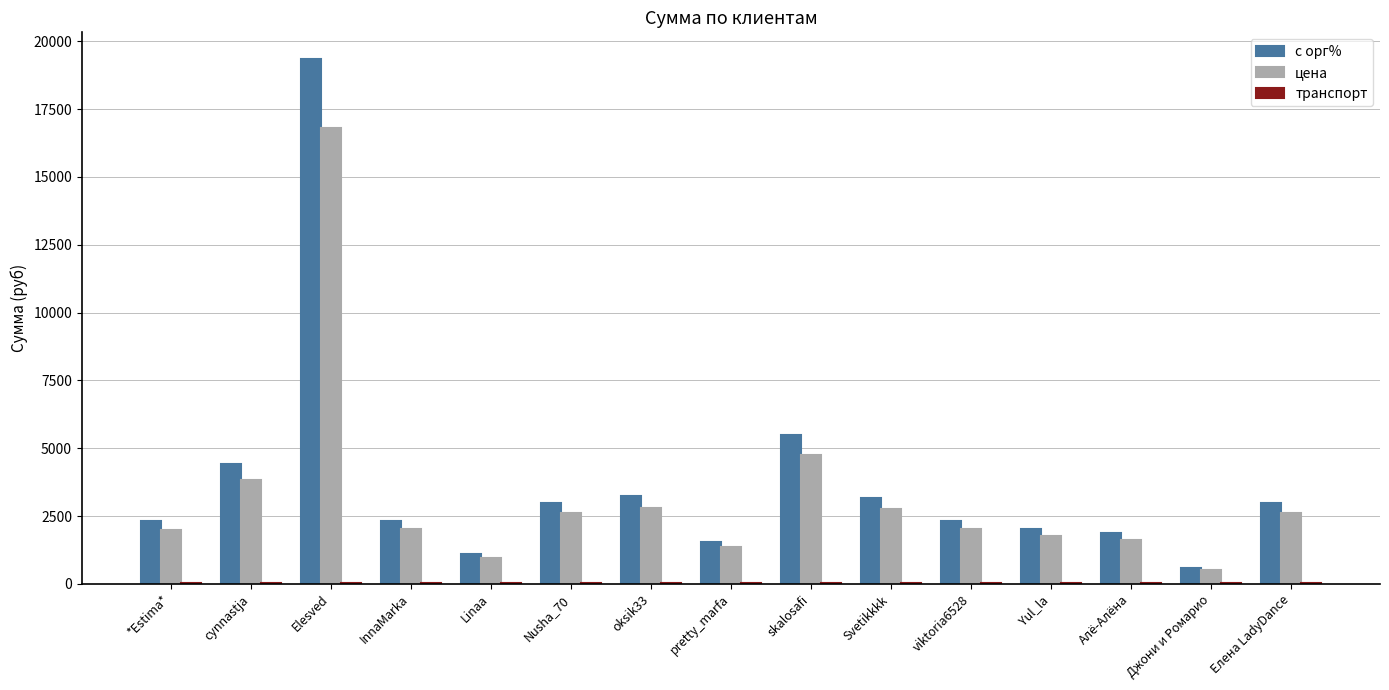

The value of с орг% at Алё-Алёна is 1861.8. True or false?

True